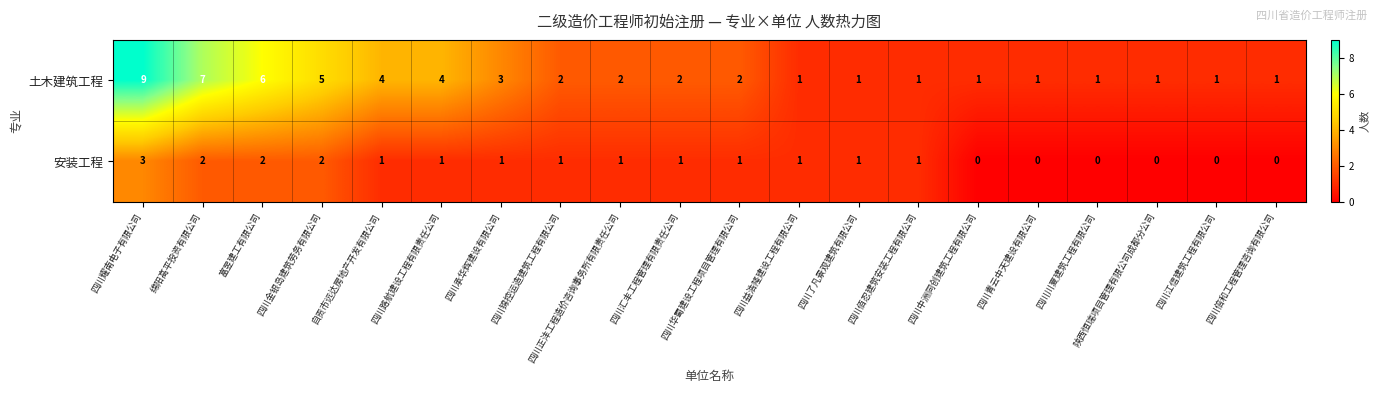

Which series changed the most between 富昱建工有限公司 and 陕西恒瑞项目管理有限公司成都分公司?

土木建筑工程